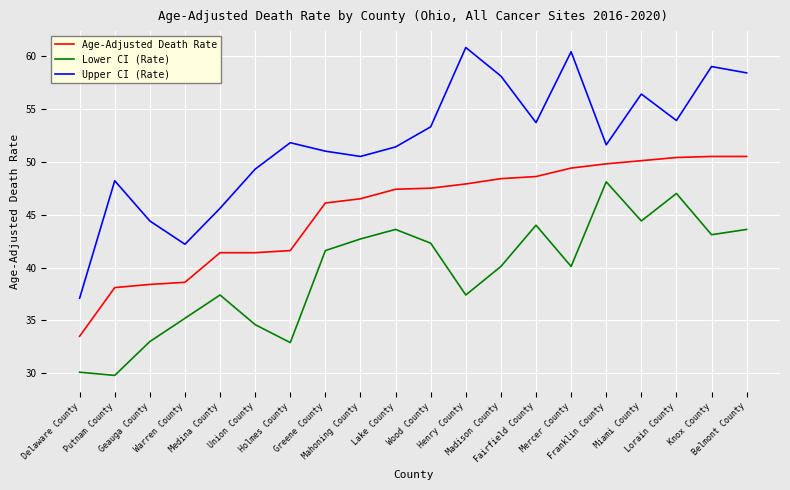

What is the sum of all Lower CI (Rate) values?

791.0